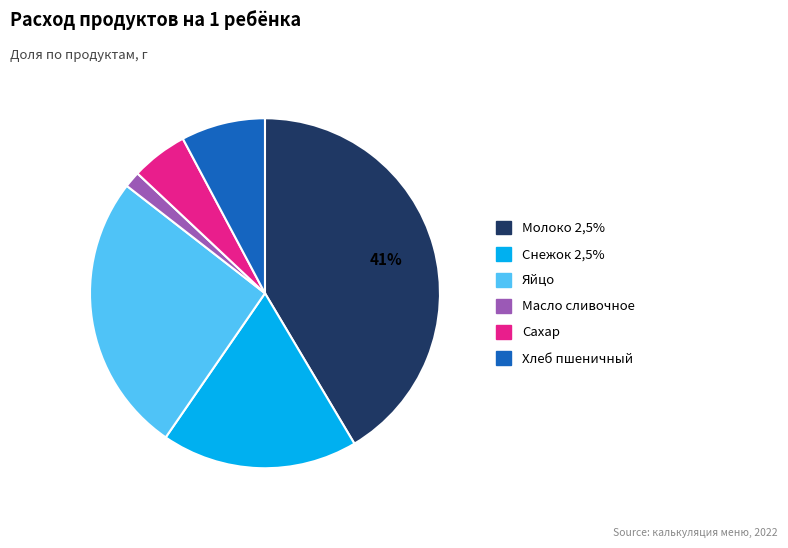

How many slices are in this pie chart?

6